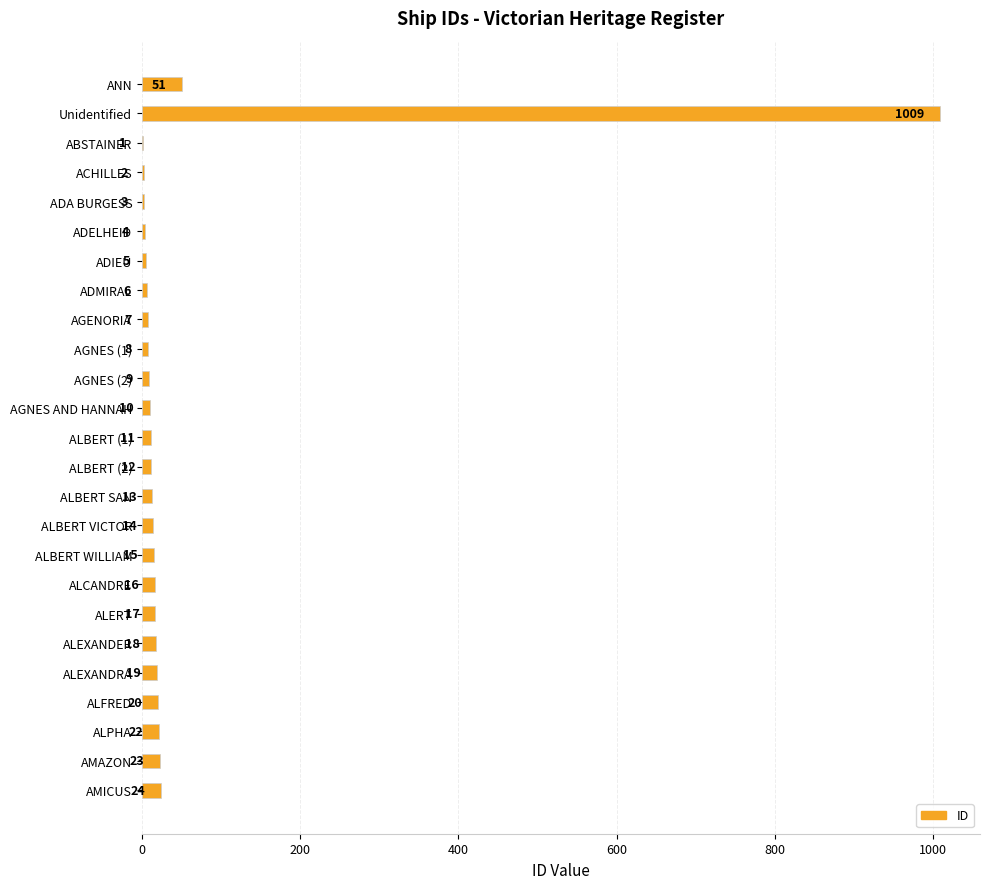

What is the change in value from AGNES (2) to AMICUS?

+15